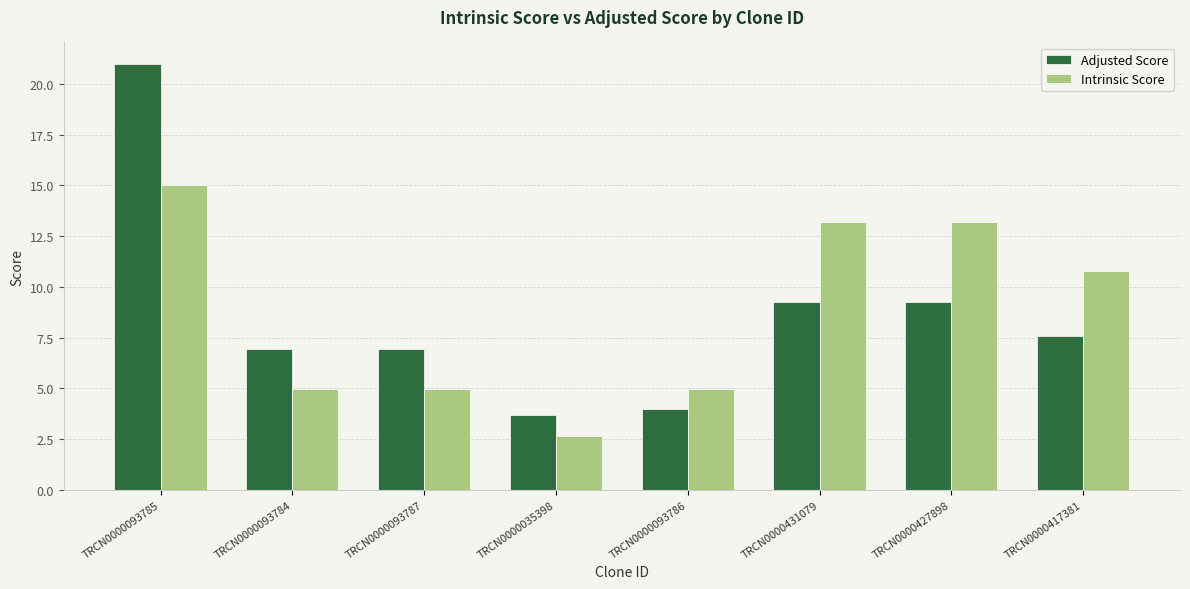

List the series in order of their peak value, highest first.

Adjusted Score, Intrinsic Score